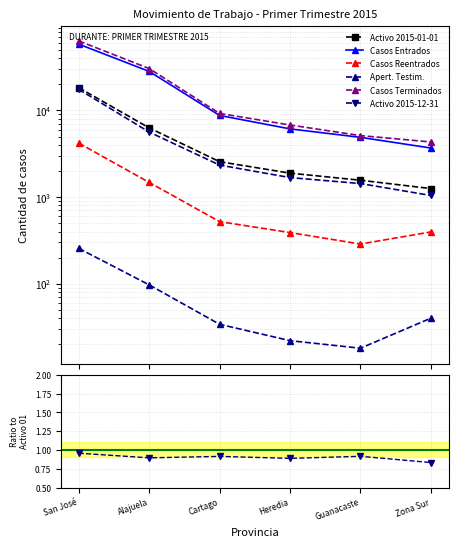

What position from the left is Cartago?

3